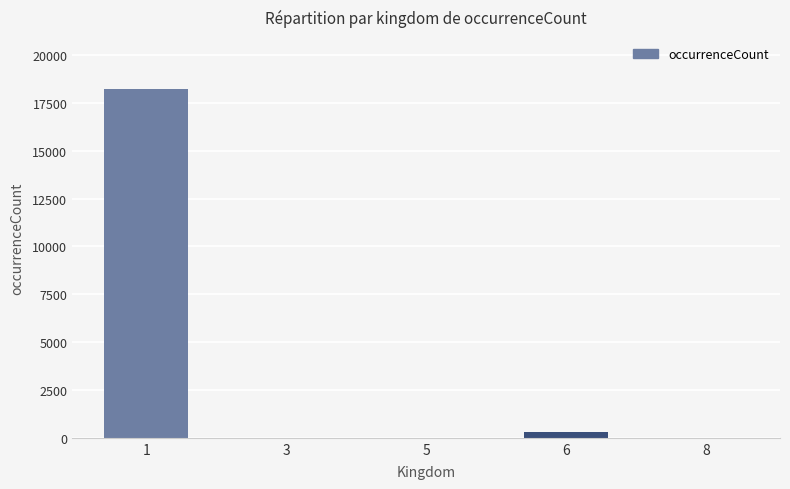

What is the greatest value displayed?

18212